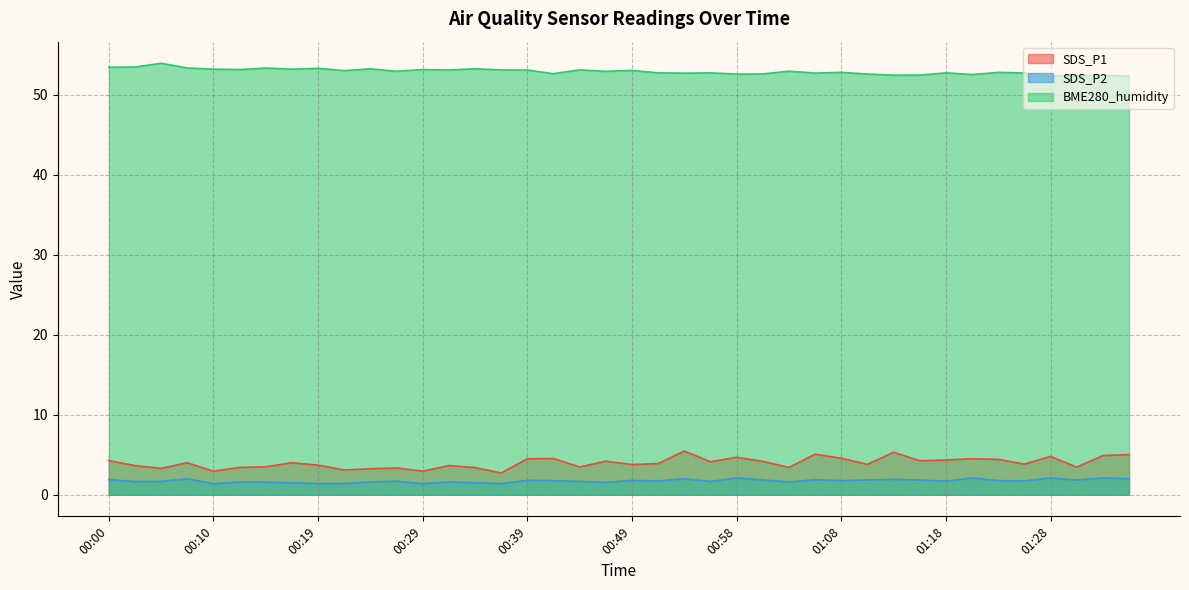

Reading left to right, transcribe all the data shown in this chart.

SDS_P1: 00:00=4.3	00:02=3.6	00:05=3.3	00:07=4.0	00:10=3.0	00:12=3.4	00:15=3.5	00:17=4.0	00:19=3.7	00:22=3.1	00:24=3.2	00:27=3.4	00:29=3.0	00:31=3.6	00:34=3.4	00:36=2.7	00:39=4.5	00:41=4.5	00:44=3.5	00:46=4.2	00:49=3.8	00:51=3.9	00:53=5.5	00:56=4.1	00:58=4.7	01:01=4.2	01:03=3.4	01:06=5.1	01:08=4.6	01:11=3.8	01:13=5.3	01:15=4.2	01:18=4.3	01:20=4.5	01:23=4.4	01:25=3.8	01:28=4.8	01:30=3.5	01:33=4.9	01:35=5.0
SDS_P2: 00:00=1.9	00:02=1.6	00:05=1.7	00:07=2.0	00:10=1.4	00:12=1.6	00:15=1.6	00:17=1.5	00:19=1.4	00:22=1.4	00:24=1.6	00:27=1.7	00:29=1.4	00:31=1.6	00:34=1.5	00:36=1.4	00:39=1.8	00:41=1.8	00:44=1.7	00:46=1.6	00:49=1.8	00:51=1.7	00:53=2.0	00:56=1.7	00:58=2.1	01:01=1.9	01:03=1.6	01:06=1.9	01:08=1.8	01:11=1.9	01:13=1.9	01:15=1.9	01:18=1.7	01:20=2.1	01:23=1.8	01:25=1.7	01:28=2.1	01:30=1.8	01:33=2.1	01:35=2.0
BME280_humidity: 00:00=53.4	00:02=53.5	00:05=53.9	00:07=53.3	00:10=53.2	00:12=53.1	00:15=53.3	00:17=53.2	00:19=53.3	00:22=53.0	00:24=53.2	00:27=52.9	00:29=53.1	00:31=53.1	00:34=53.2	00:36=53.1	00:39=53.1	00:41=52.6	00:44=53.1	00:46=52.9	00:49=53.0	00:51=52.7	00:53=52.7	00:56=52.7	00:58=52.6	01:01=52.6	01:03=52.9	01:06=52.7	01:08=52.8	01:11=52.6	01:13=52.4	01:15=52.5	01:18=52.7	01:20=52.5	01:23=52.8	01:25=52.7	01:28=52.4	01:30=52.4	01:33=52.4	01:35=52.3